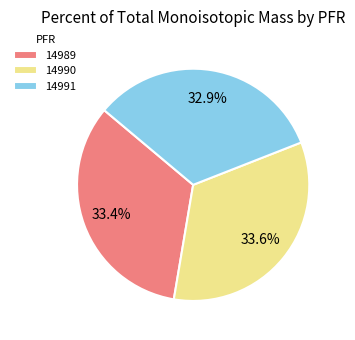

Approximately how many times larger is the value at 14990 compared to 14989?

1.0